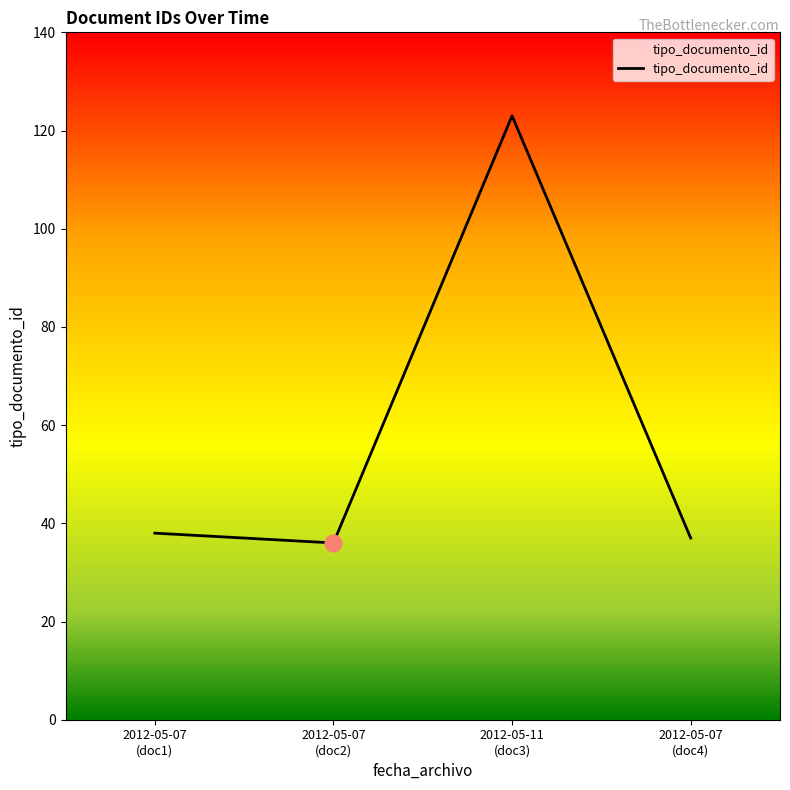

How many lines are shown in the chart?

1